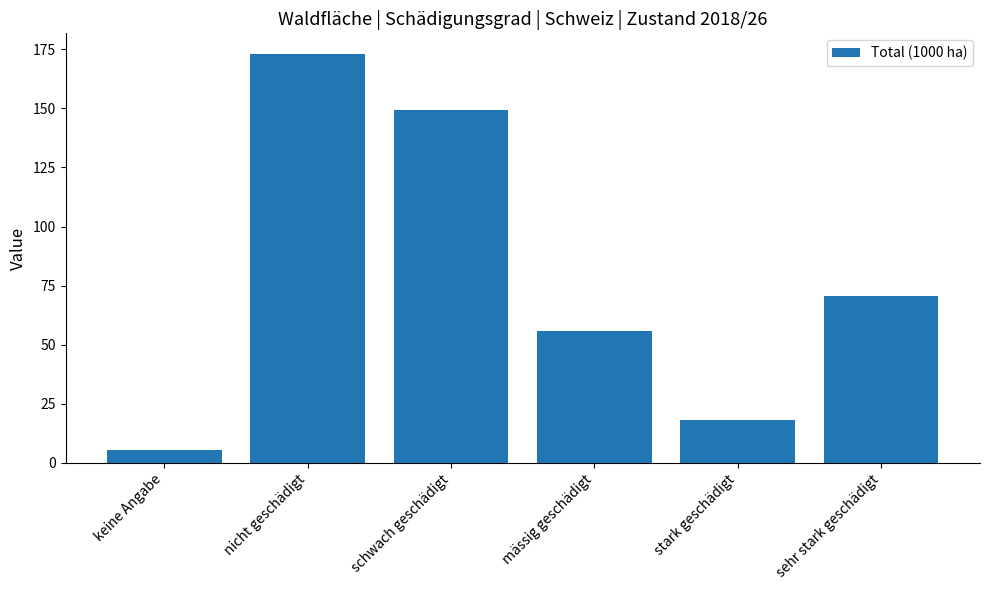

What is the maximum value shown in the chart?

173.1